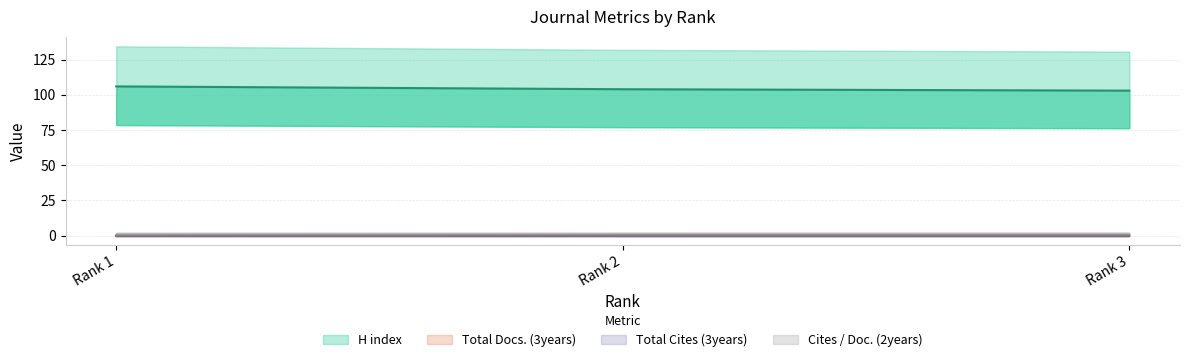

At which label is H index closest to 104?

Rank 2